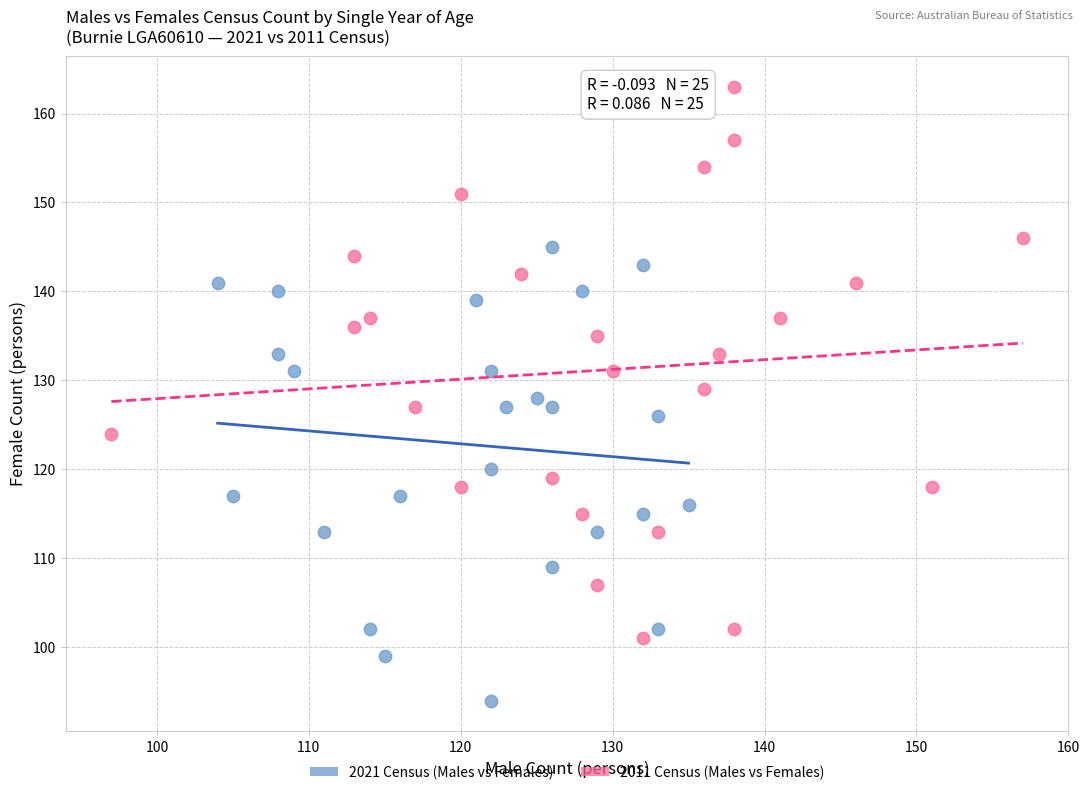

Which series reaches the minimum Y coordinate?

2021 Census (Males vs Females)